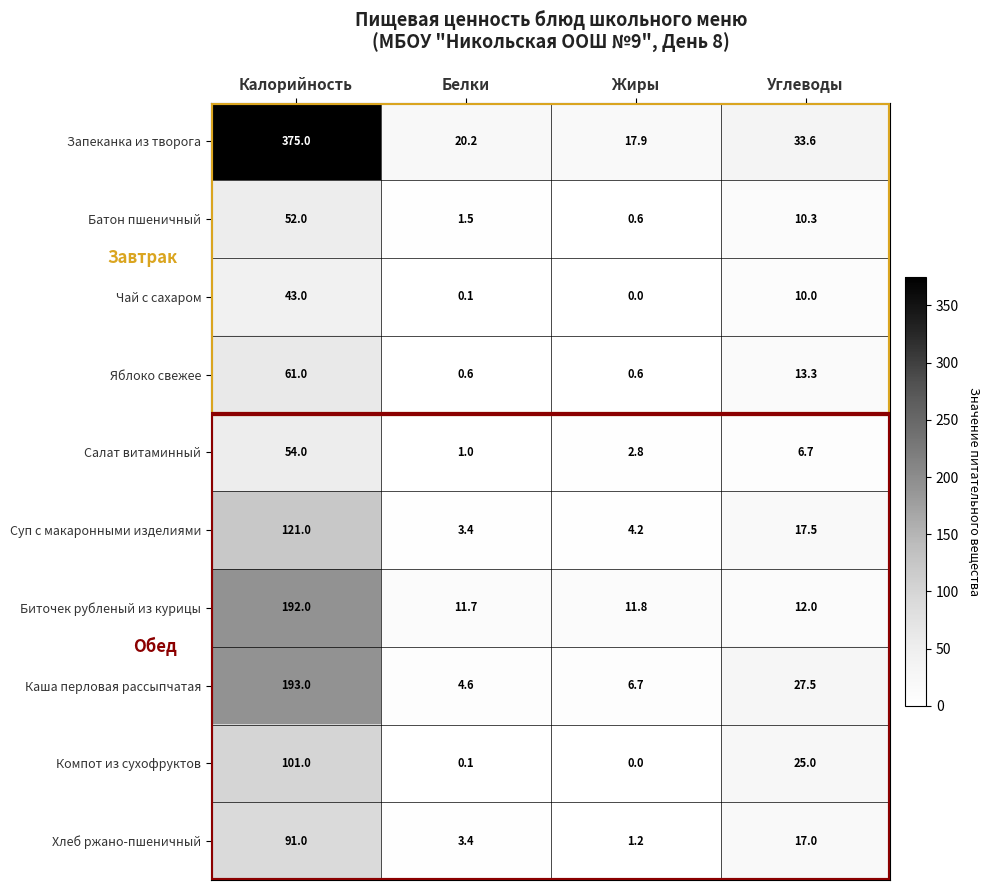

At Углеводы, list the series in order from smallest to largest.

Салат витаминный, Чай с сахаром, Батон пшеничный, Биточек рубленый из курицы, Яблоко свежее, Хлеб ржано-пшеничный, Суп с макаронными изделиями, Компот из сухофруктов, Каша перловая рассыпчатая, Запеканка из творога